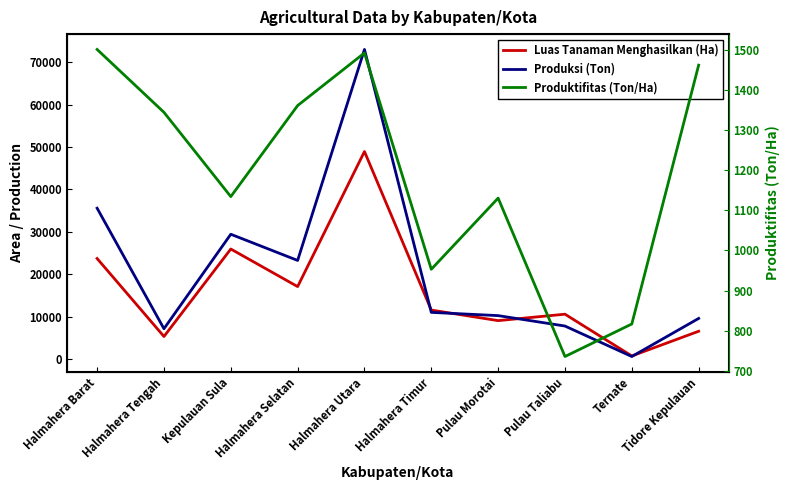

What is the total value across all series at Pulau Morotai?

20438.4